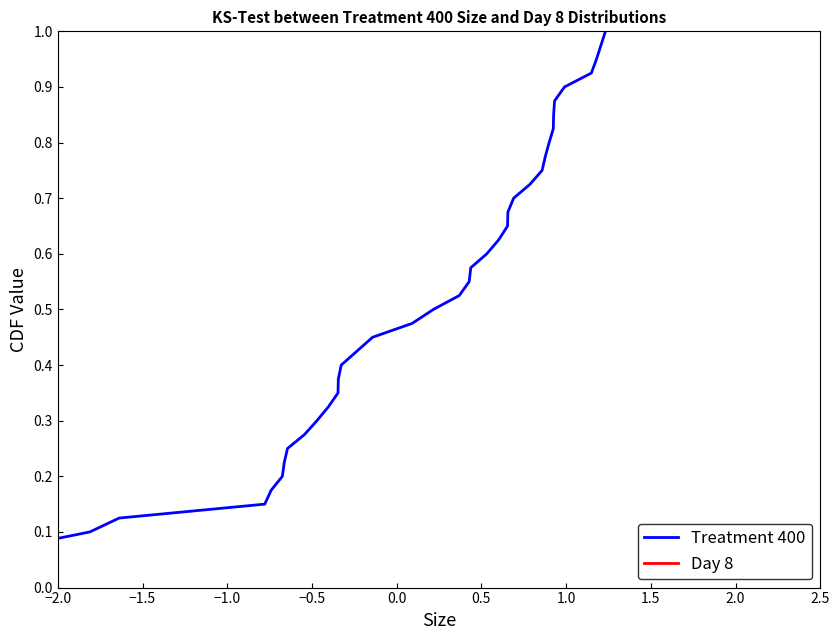

True or false: Day 8 has more than 1 points higher than both neighbors.

False